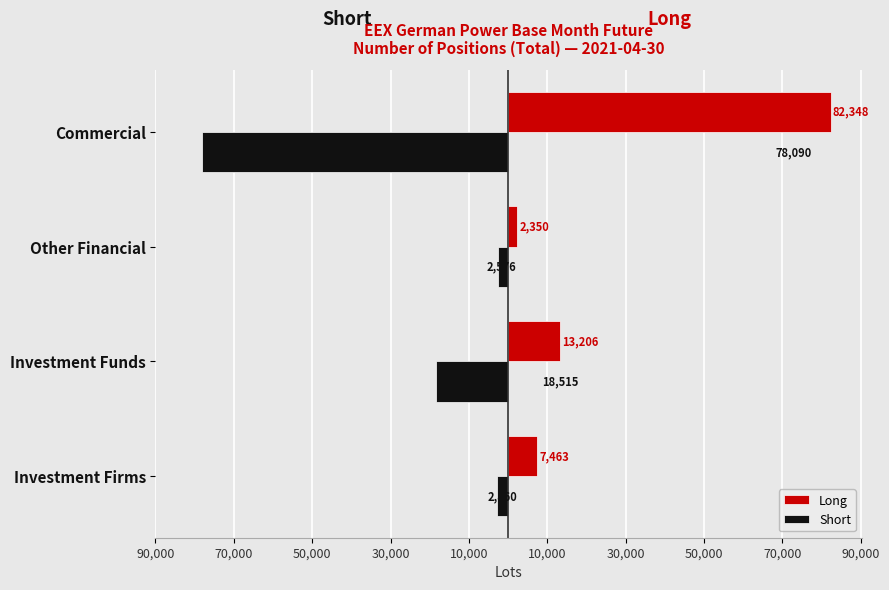

What are all the series names shown in the legend?

Long, Short